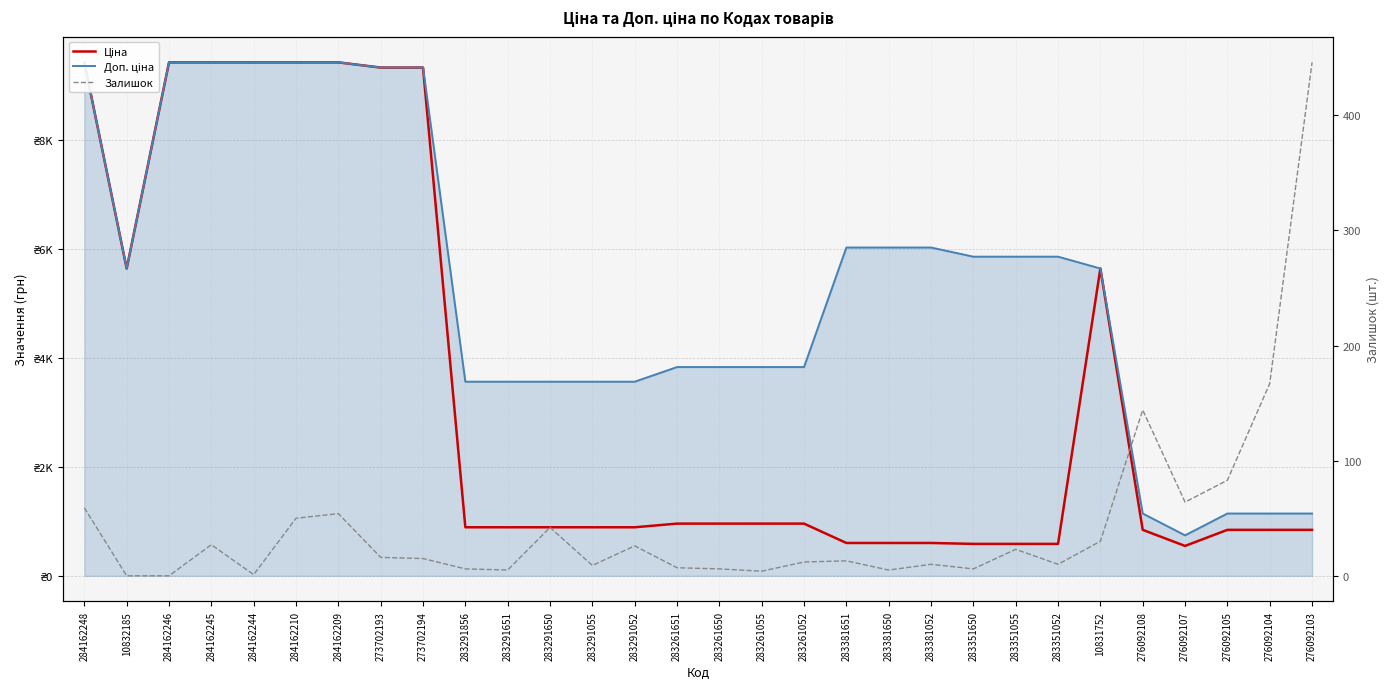

Between 284162210 and 283381650, which is larger?

284162210